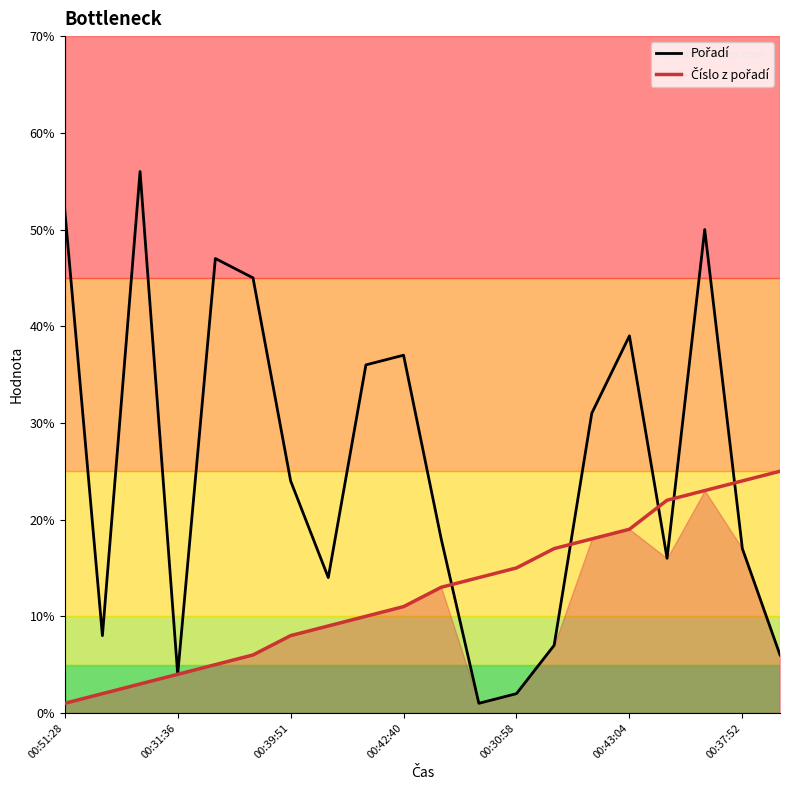

What is the maximum value shown in the chart?

56